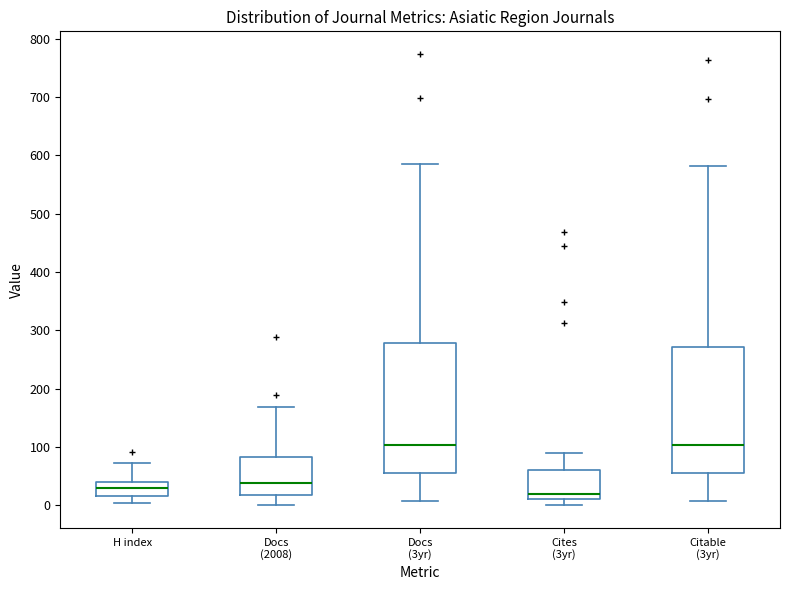

Reading left to right, read every box against the y-axis: the position of its median line, the range the box covers, and the ends of its whiskers. The values are not printed on the chart, so give them approximately, as read against the axis.

H index: median 30, box 20 to 40, whiskers 0 to 70
Docs (2008): median 40, box 20 to 80, whiskers 0 to 170
Docs (3yr): median 100, box 60 to 280, whiskers 10 to 590
Cites (3yr): median 20, box 10 to 60, whiskers 0 to 90
Citable (3yr): median 100, box 60 to 270, whiskers 10 to 580